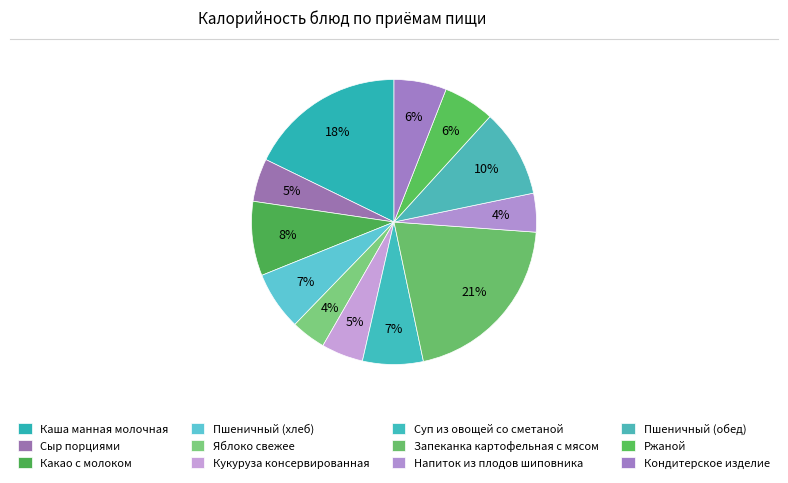

To the nearest percent, what percentage of the pie is Суп из овощей со сметаной?

7%